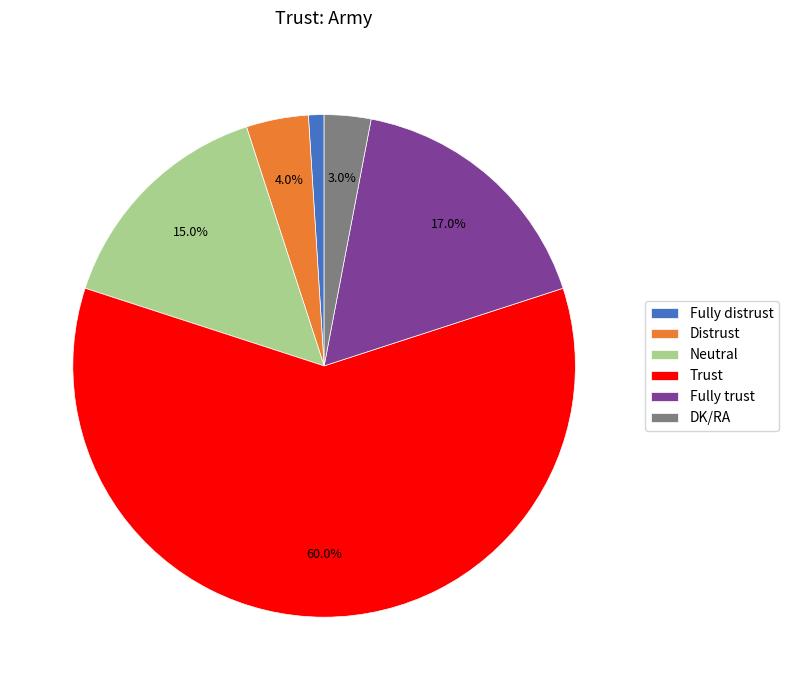

Approximately how many times larger is the value at DK/RA compared to Fully trust?

0.2